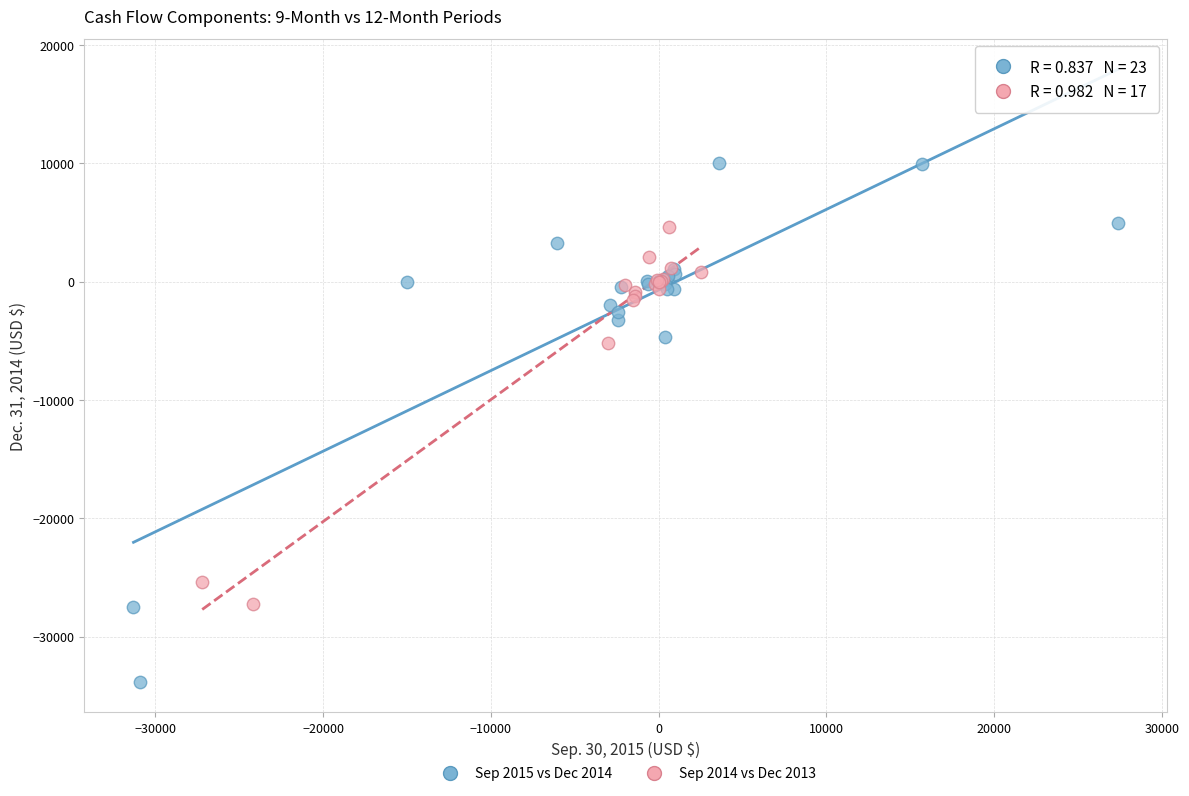

Which series has the largest Y range (max minus min)?

Sep 2015 vs Dec 2014